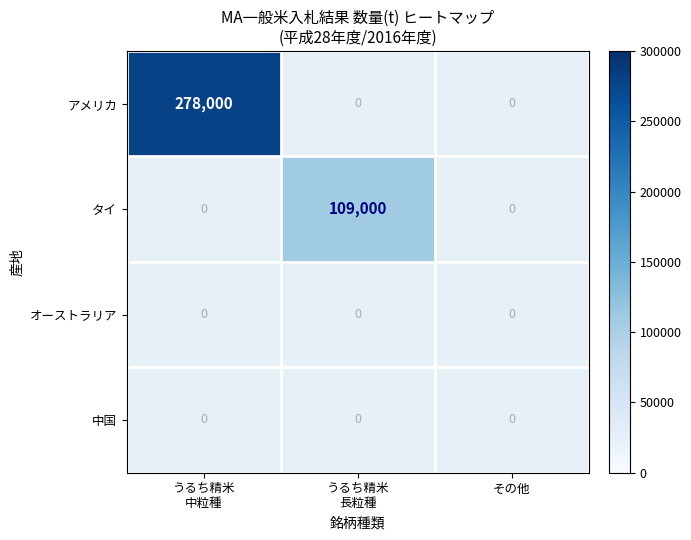

Which series has the largest range (max minus min)?

アメリカ